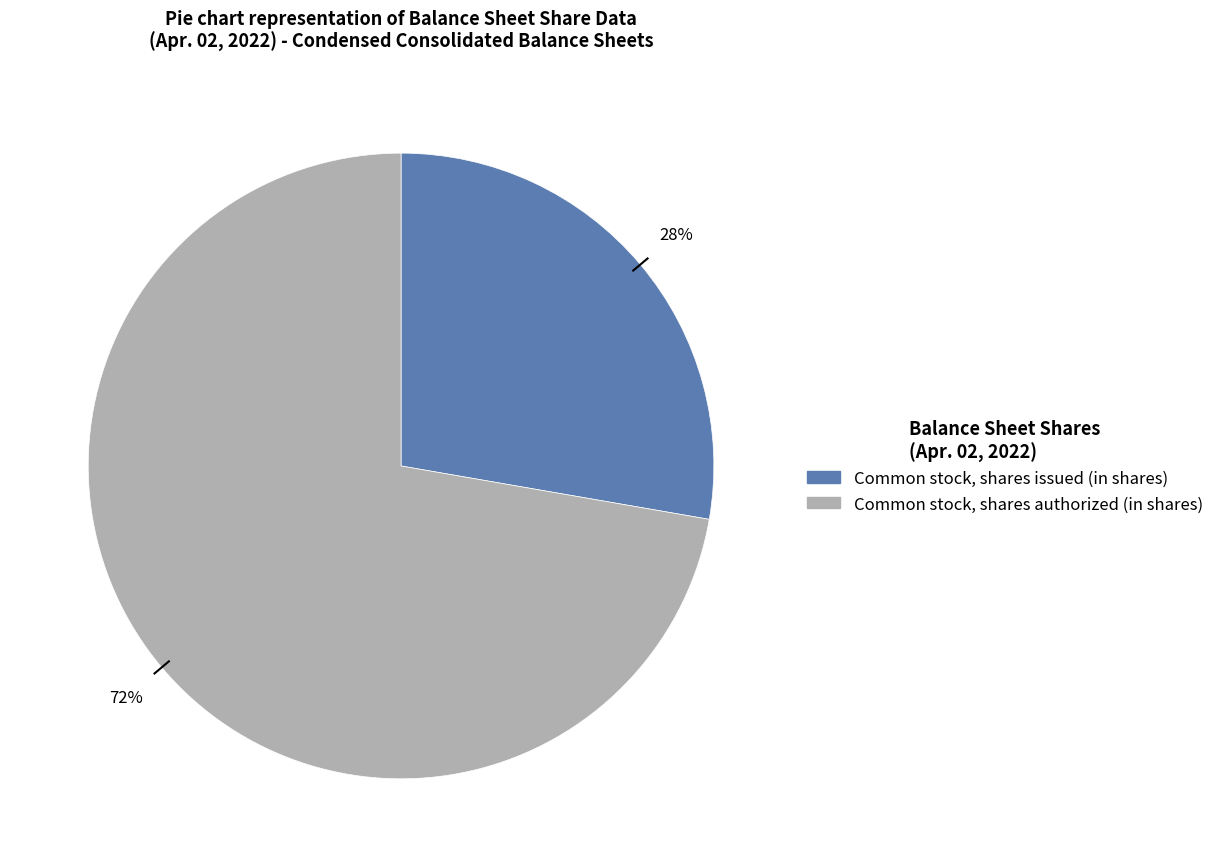

Does Common stock, shares authorized (in shares) represent more than half of the total?

Yes